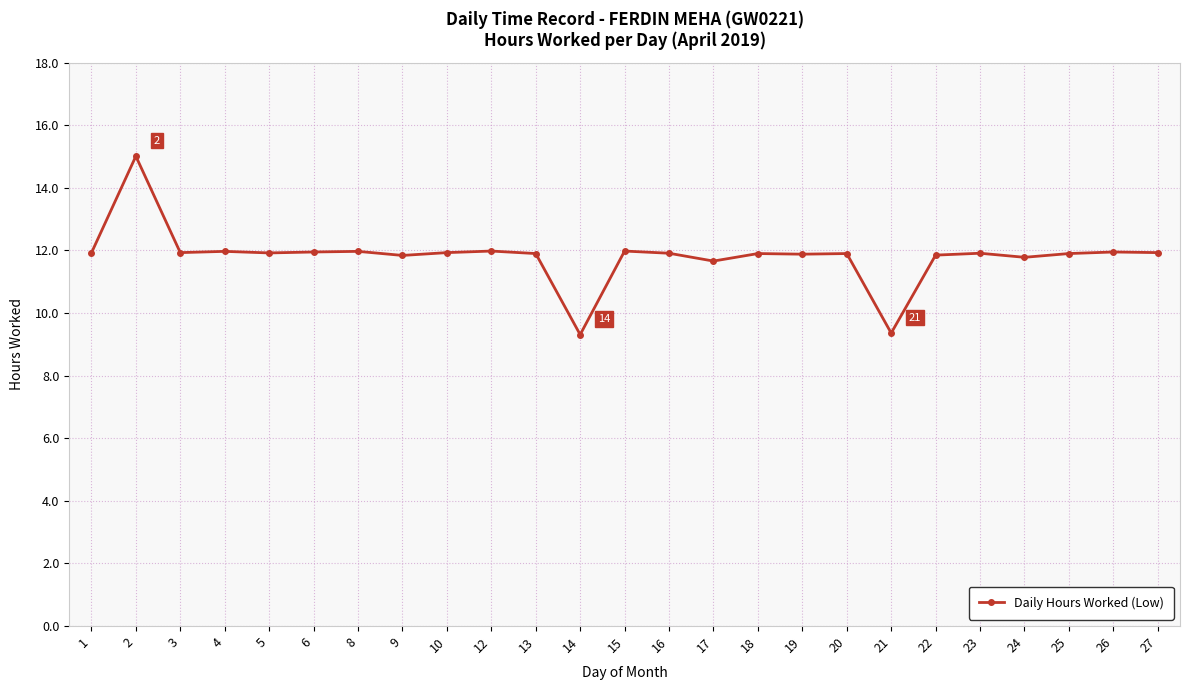

Does the chart display data point markers on the line(s)?

Yes